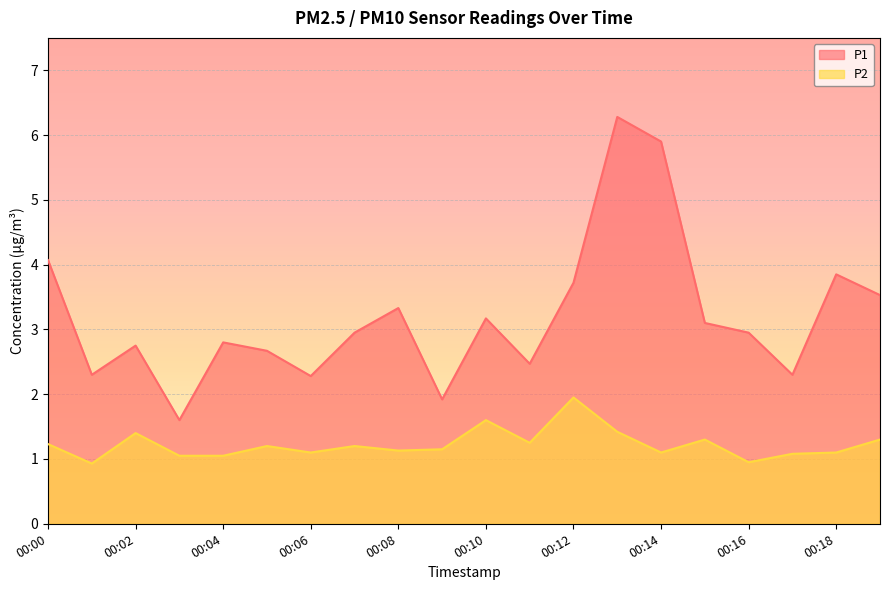

What is the value of the P2 point at the 13th from the left?

1.9